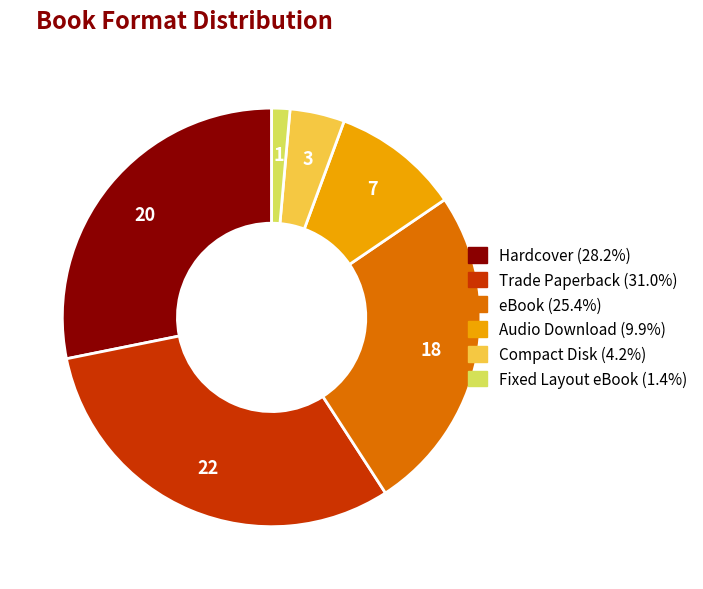

Count the number of slices in the pie.

6